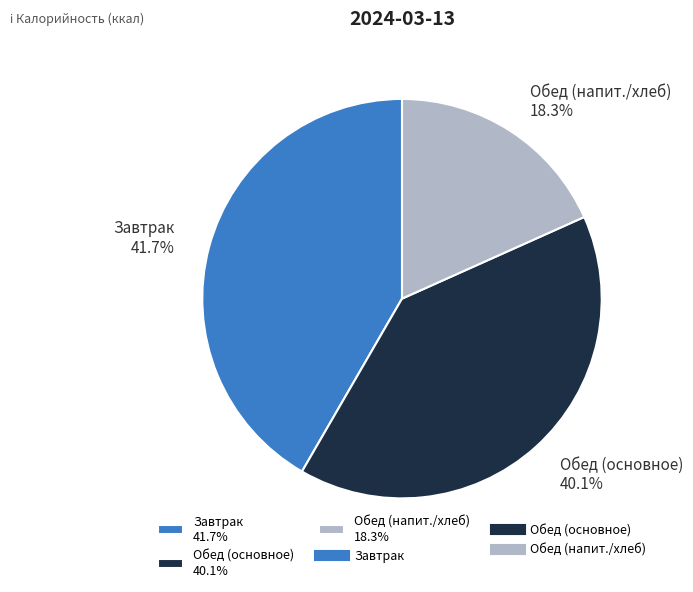

What is the smallest slice in the pie chart?

Обед (напит./хлеб) 18.3%